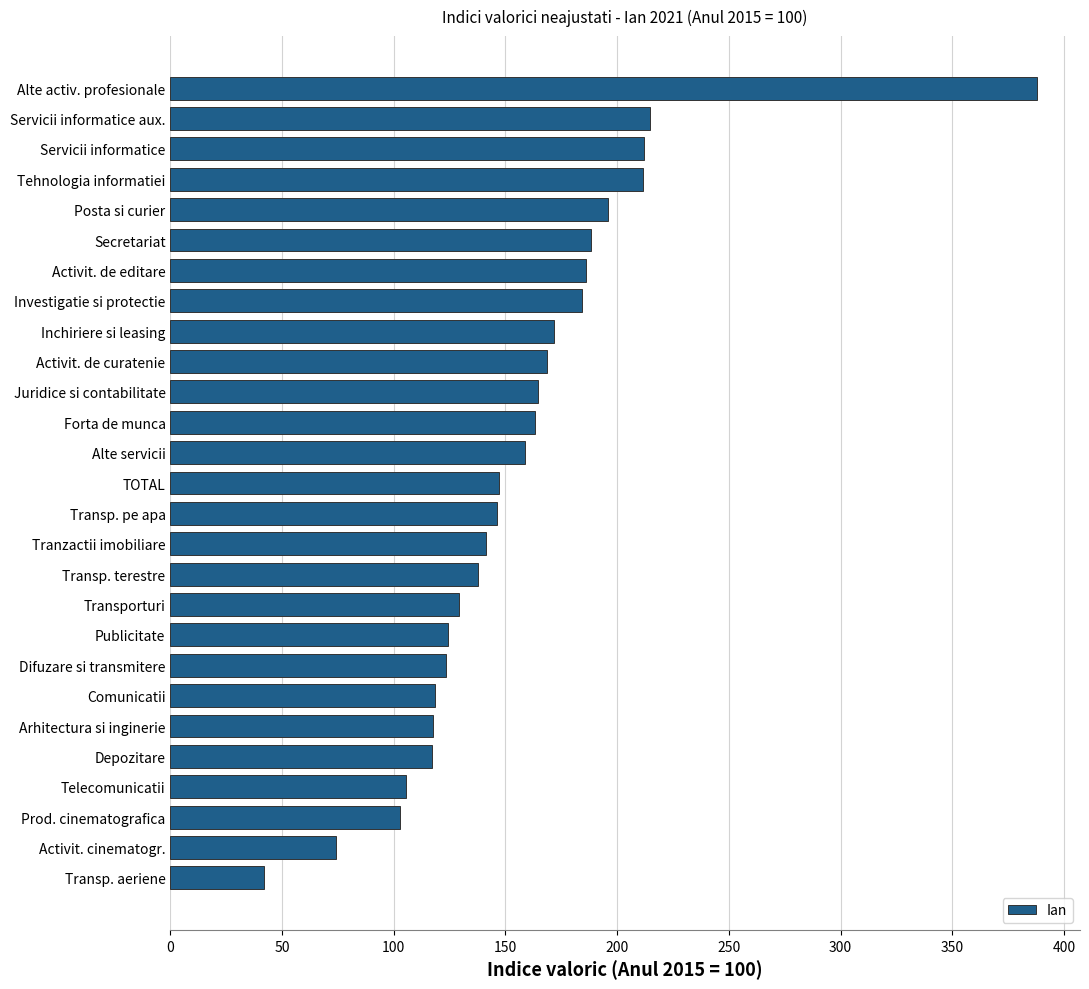

What is the sum of all values?

4233.0